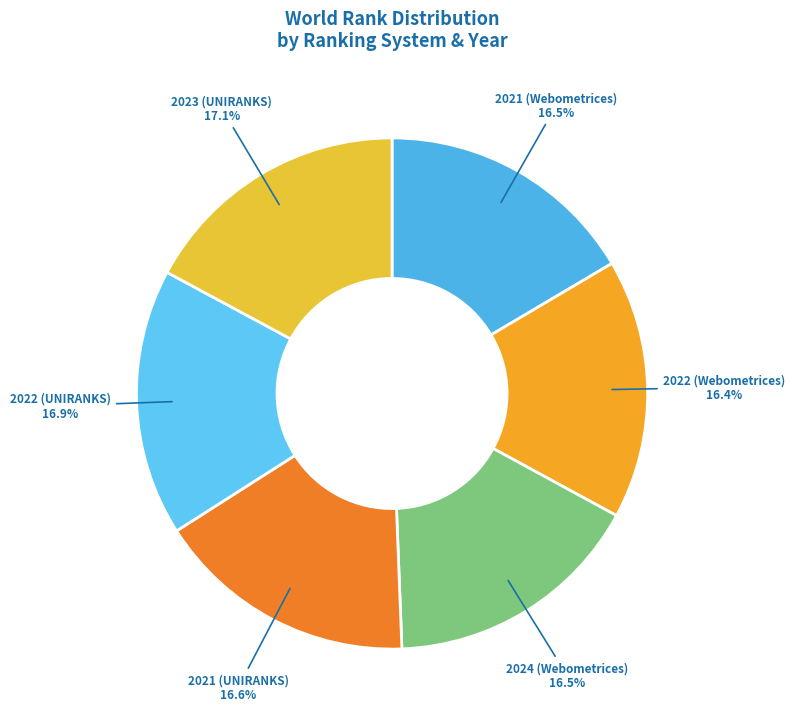

Which has a higher value, 2023 (UNIRANKS) or 2021 (Webometrices)?

2023 (UNIRANKS)